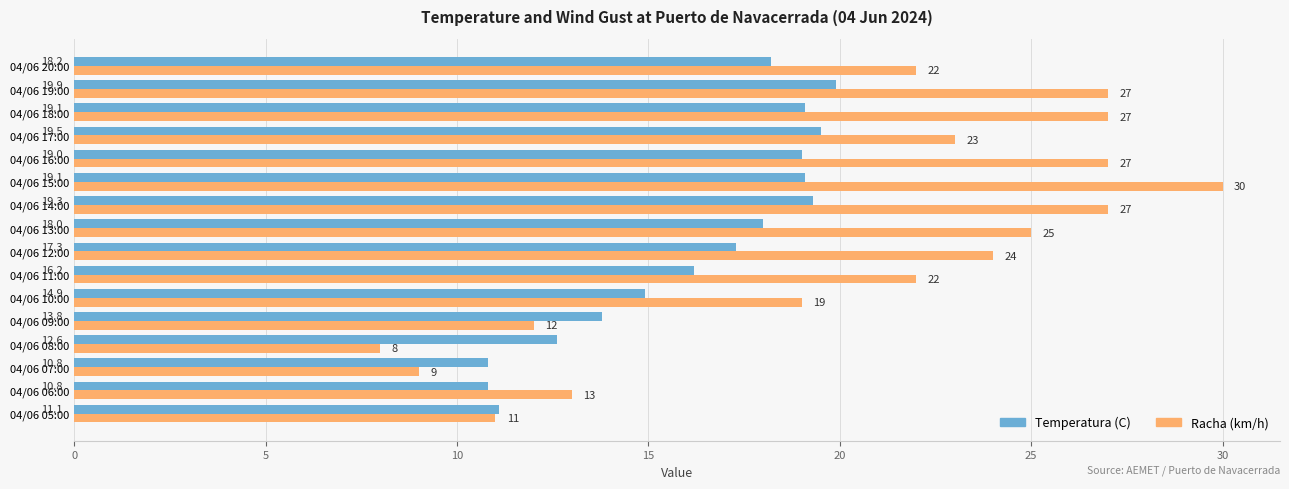

What is the average value of the Temperatura (C) series?

16.2